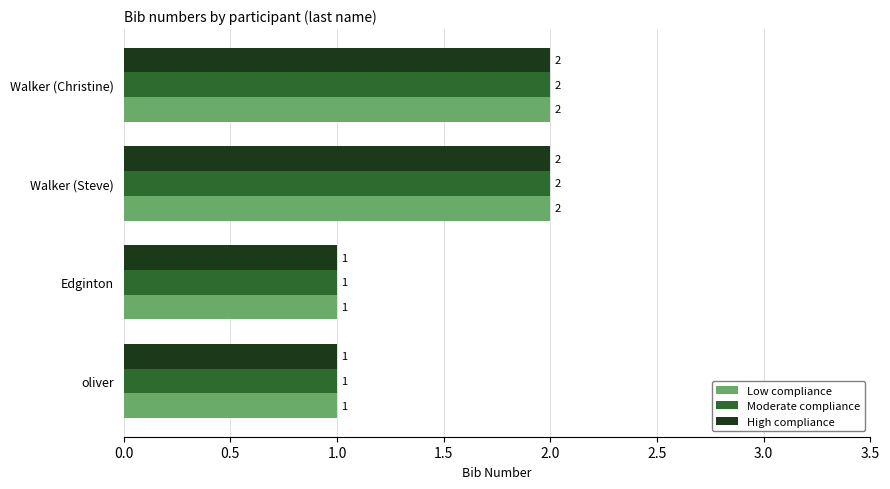

How many Moderate compliance values are between 1 and 2?

4